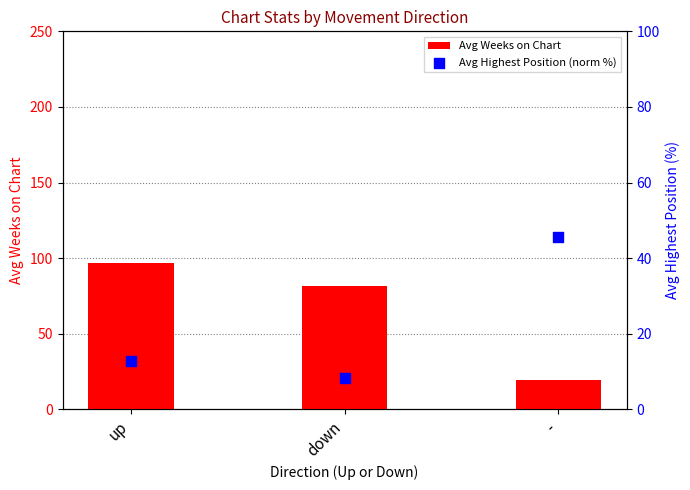

Is the value of Avg Weeks on Chart at down greater than the value of Avg Highest Position (norm %) at down?

Yes